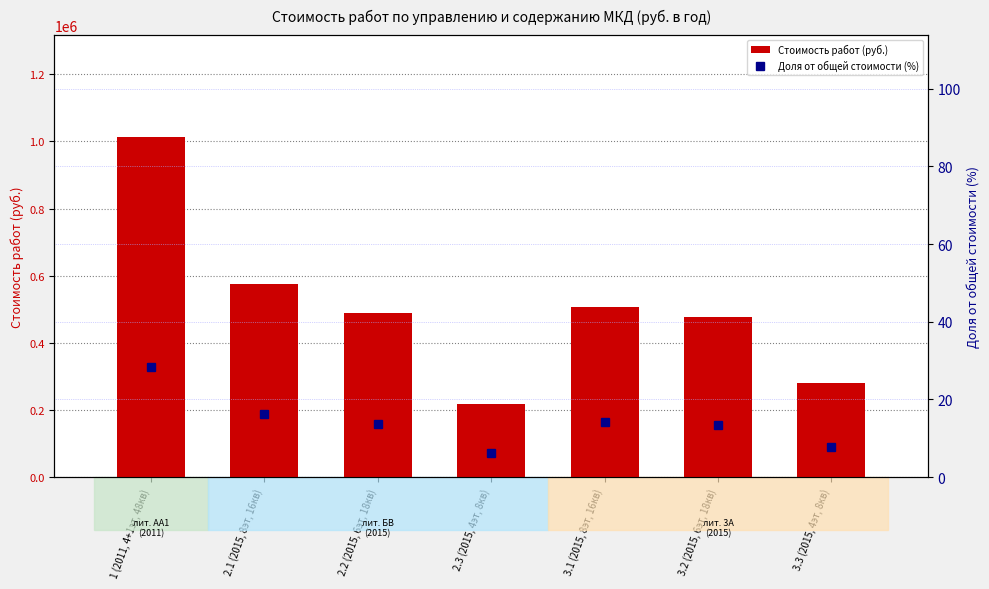

What position from the left is 2.2 (2015, 6эт, 18кв)?

3